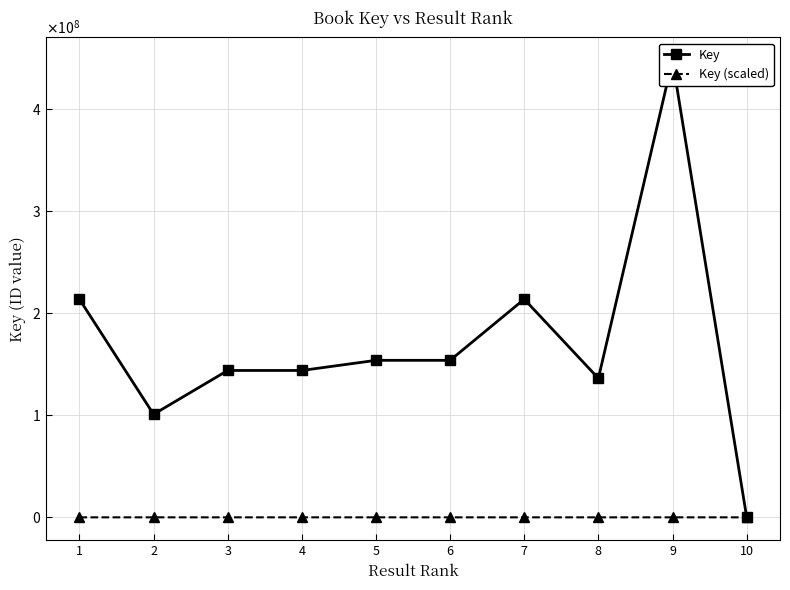

Does the chart display data point markers on the line(s)?

Yes